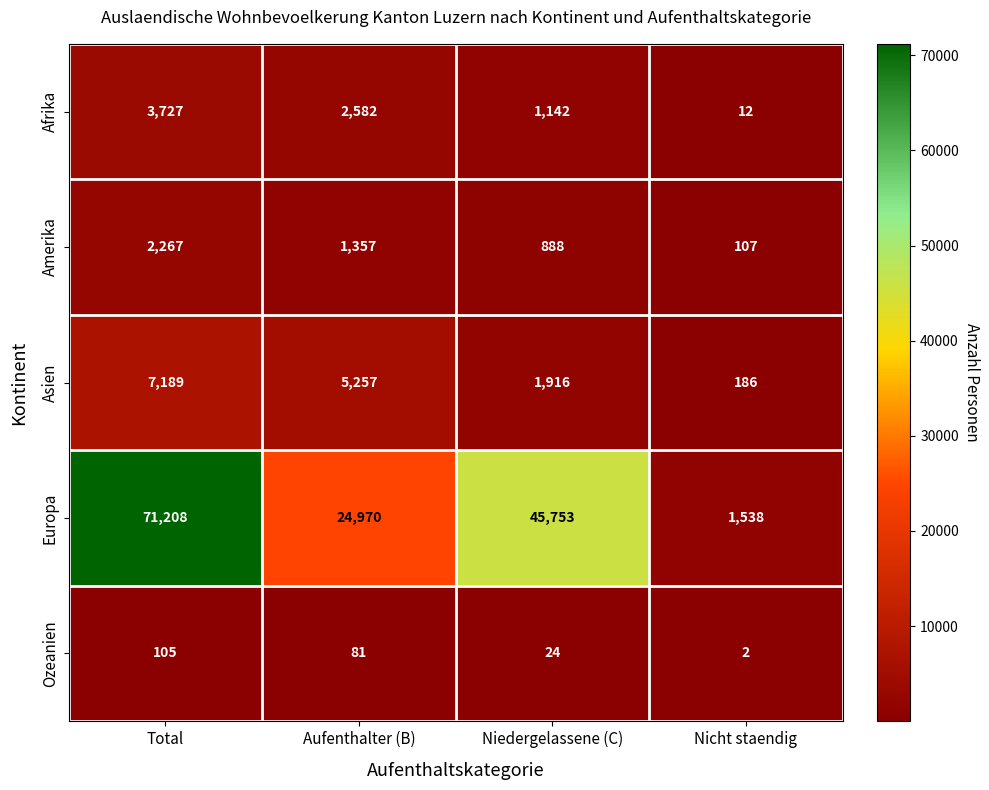

Which series has the largest total across all categories?

Europa